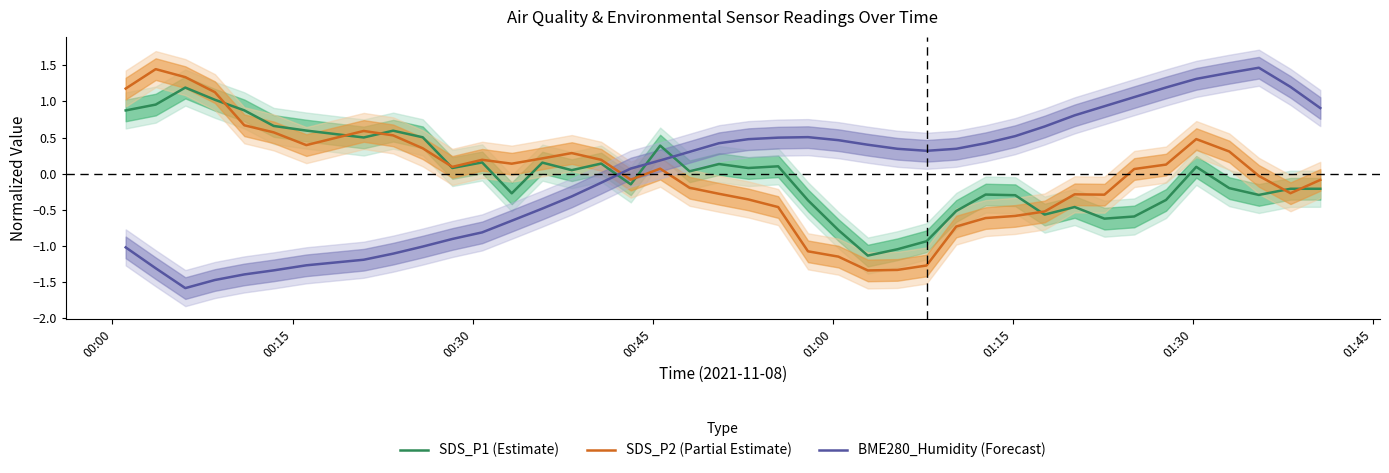

Reading left to right, transcribe all the data shown in this chart.

SDS_P1 (Estimate): 0.9	1.0	1.2	1.0	0.9	0.7	0.6	0.5	0.6	0.5	0.1	0.2	-0.3	0.2	0.0	0.1	-0.1	0.4	0.0	0.1	0.1	0.1	-0.4	-0.8	-1.1	-1.0	-0.9	-0.5	-0.3	-0.3	-0.6	-0.5	-0.6	-0.6	-0.4	0.1	-0.2	-0.3	-0.2	-0.2
SDS_P2 (Partial Estimate): 1.2	1.4	1.3	1.1	0.7	0.6	0.4	0.6	0.5	0.4	0.1	0.2	0.1	0.2	0.3	0.2	-0.1	0.1	-0.2	-0.3	-0.4	-0.5	-1.1	-1.2	-1.3	-1.3	-1.3	-0.7	-0.6	-0.6	-0.5	-0.3	-0.3	0.1	0.1	0.5	0.3	-0.0	-0.3	-0.1
BME280_Humidity (Forecast): -1.0	-1.3	-1.6	-1.5	-1.4	-1.3	-1.3	-1.2	-1.1	-1.0	-0.9	-0.8	-0.7	-0.5	-0.3	-0.1	0.1	0.2	0.3	0.4	0.5	0.5	0.5	0.5	0.4	0.3	0.3	0.3	0.4	0.5	0.7	0.8	0.9	1.1	1.2	1.3	1.4	1.5	1.2	0.9